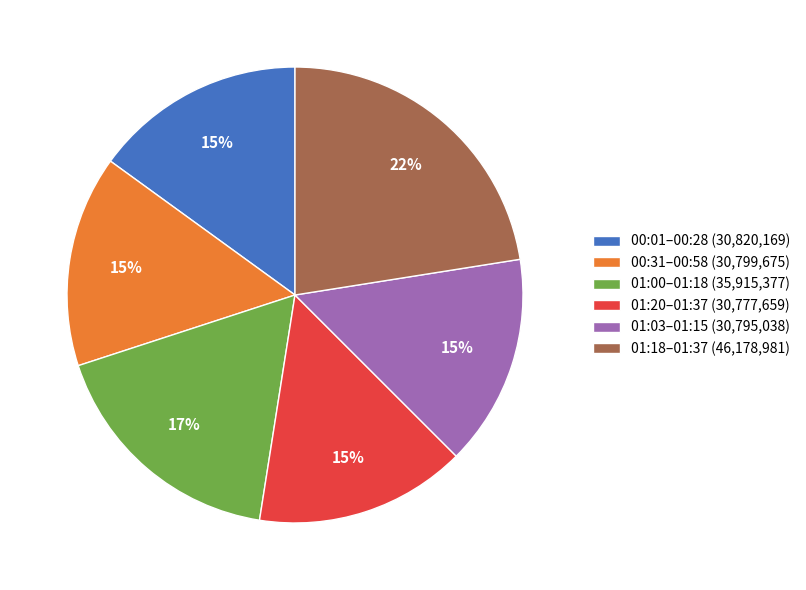

What percentage is the 00:01–00:28 (30,820,169) slice, to the nearest percent?

15%